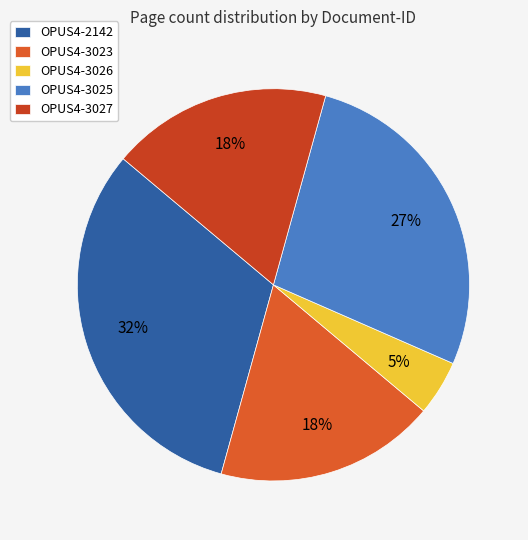

What is the largest slice in the pie chart?

OPUS4-2142